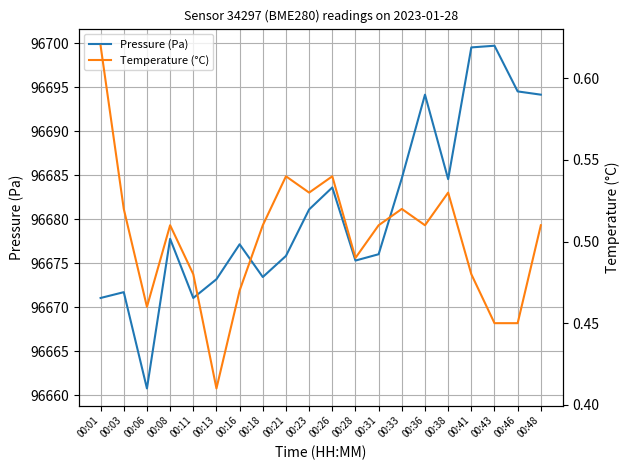

How many data points in Pressure (Pa) are less than 96677?

9